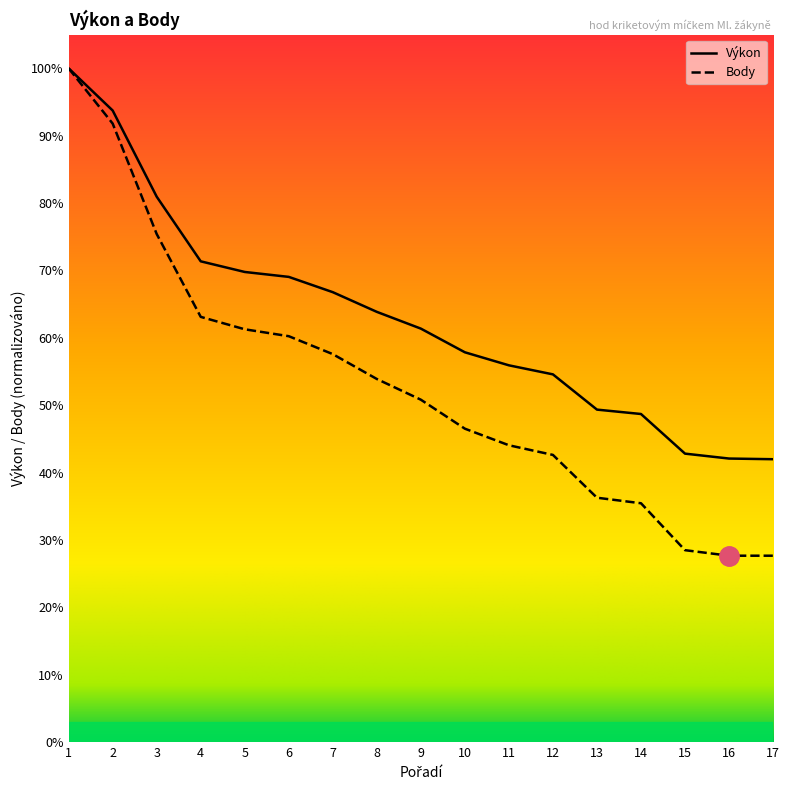

Where is Výkon nearest to the value 70?

5